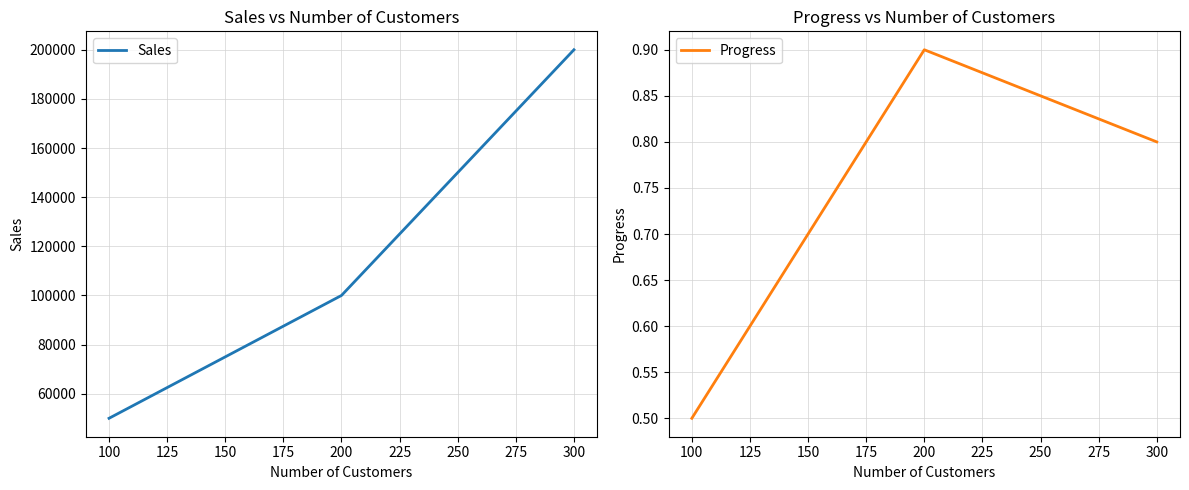

The value of Sales at 300 is 87639. True or false?

False